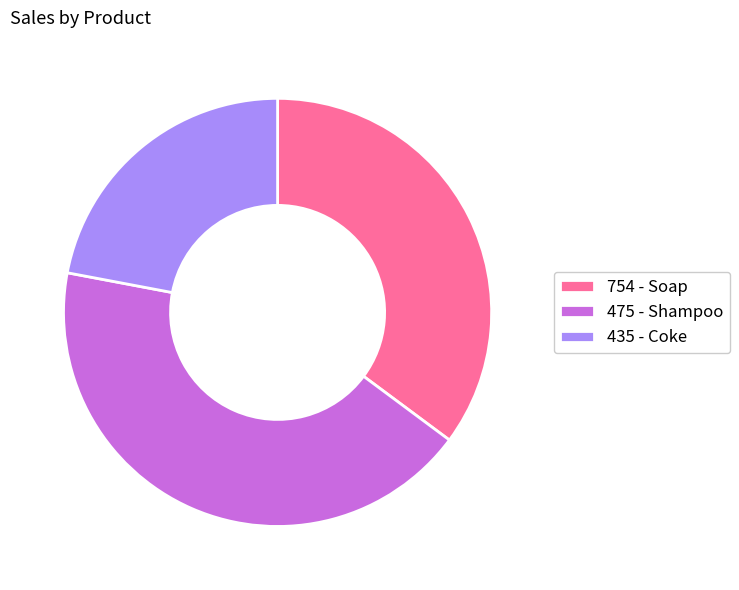

Which slice is the largest?

475 - Shampoo